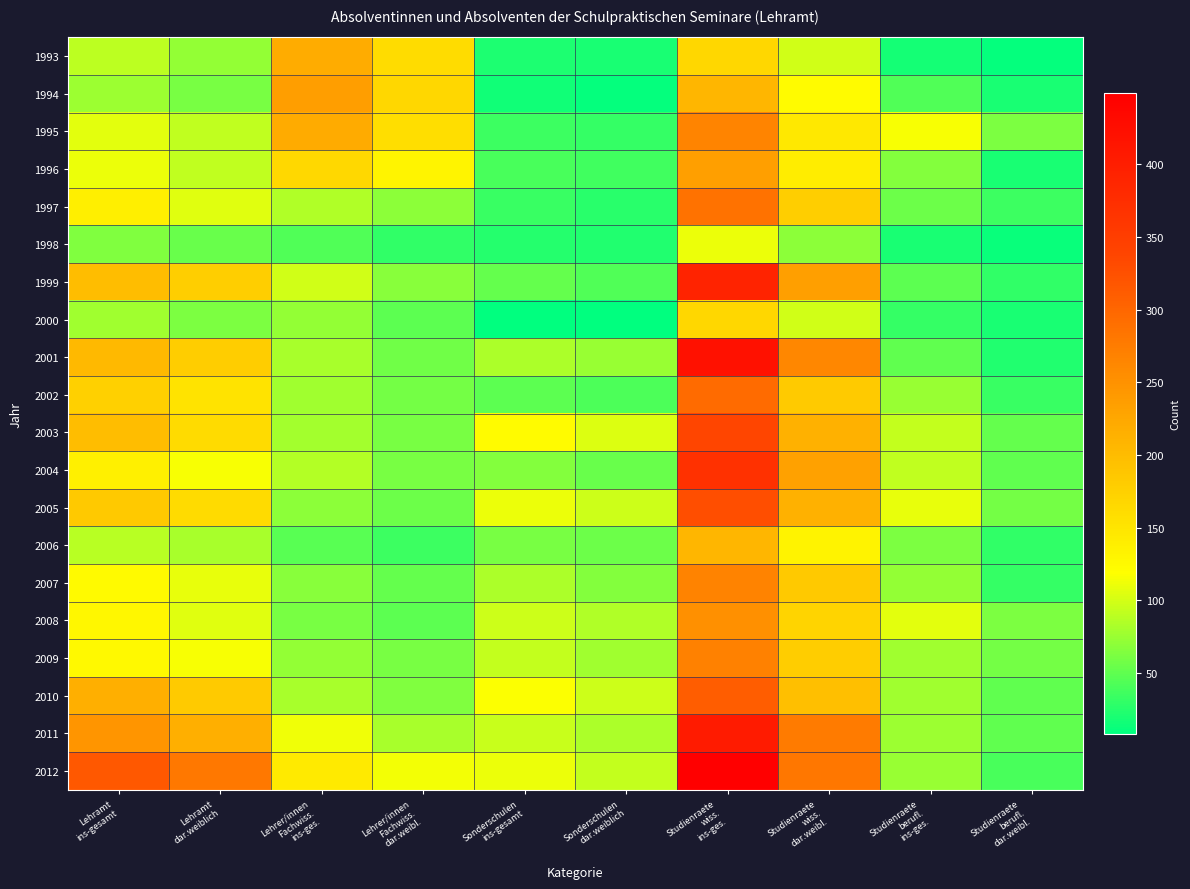

What is the total value across all series at Lehrer/innen
Fachwiss.
ins-ges.?

2121